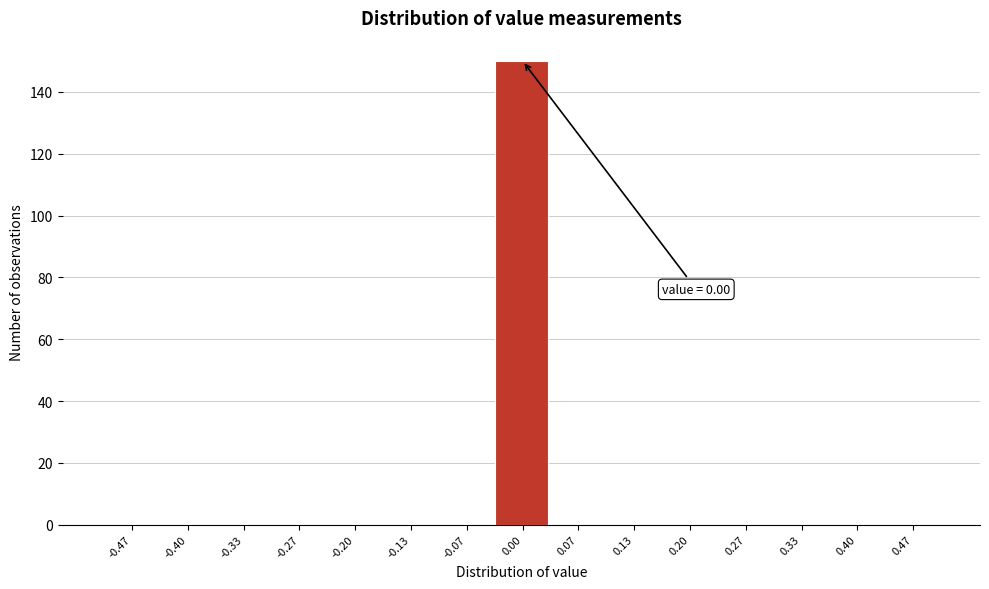

Over which range of the x-axis is the bar tallest?

-0.03 to 0.03